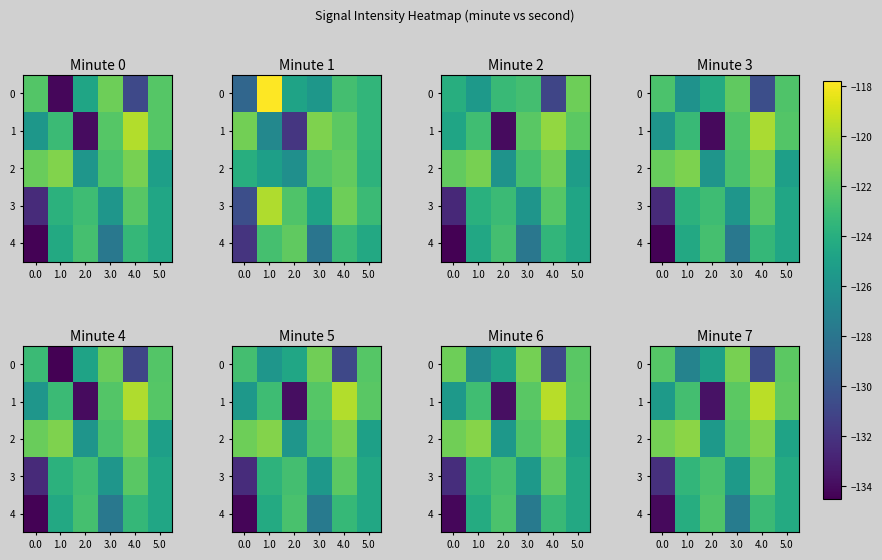

What is the minimum value for 3?

-132.2